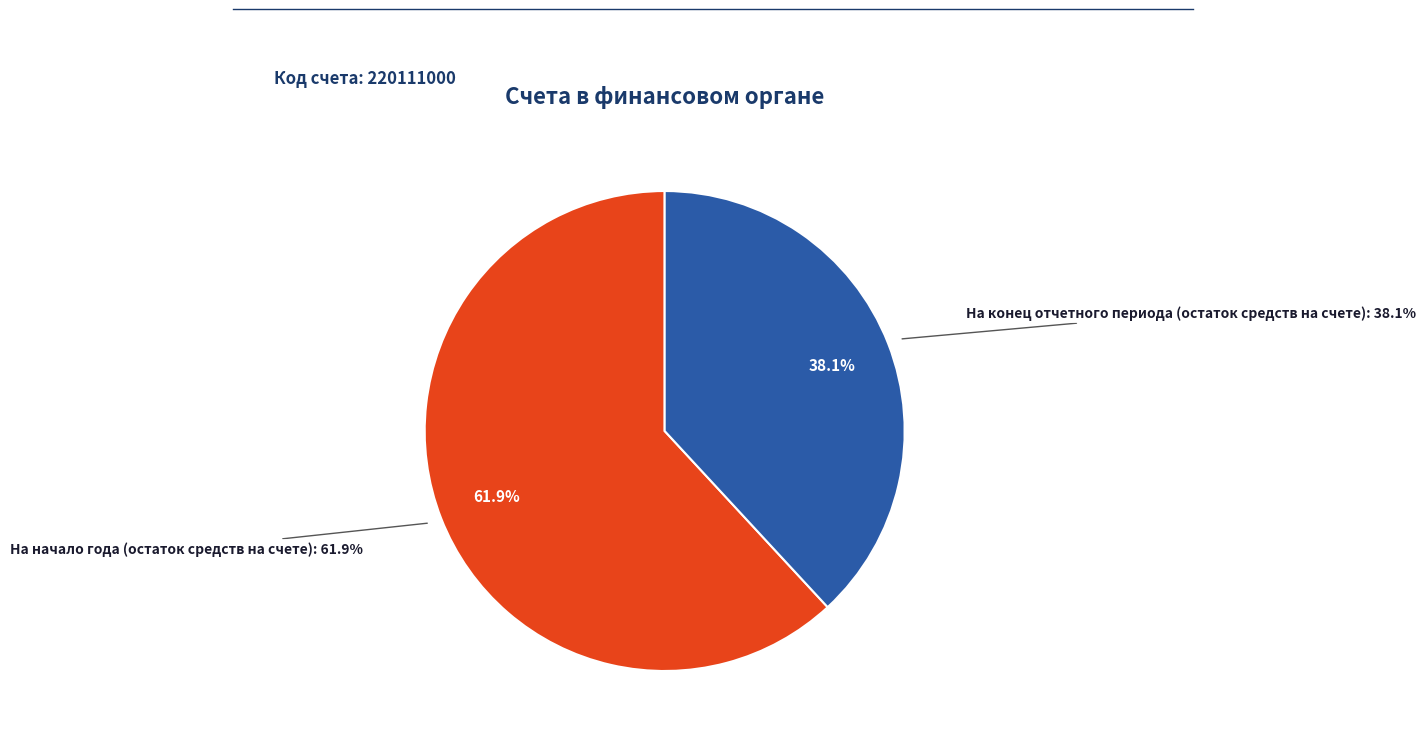

Count the number of slices in the pie.

2